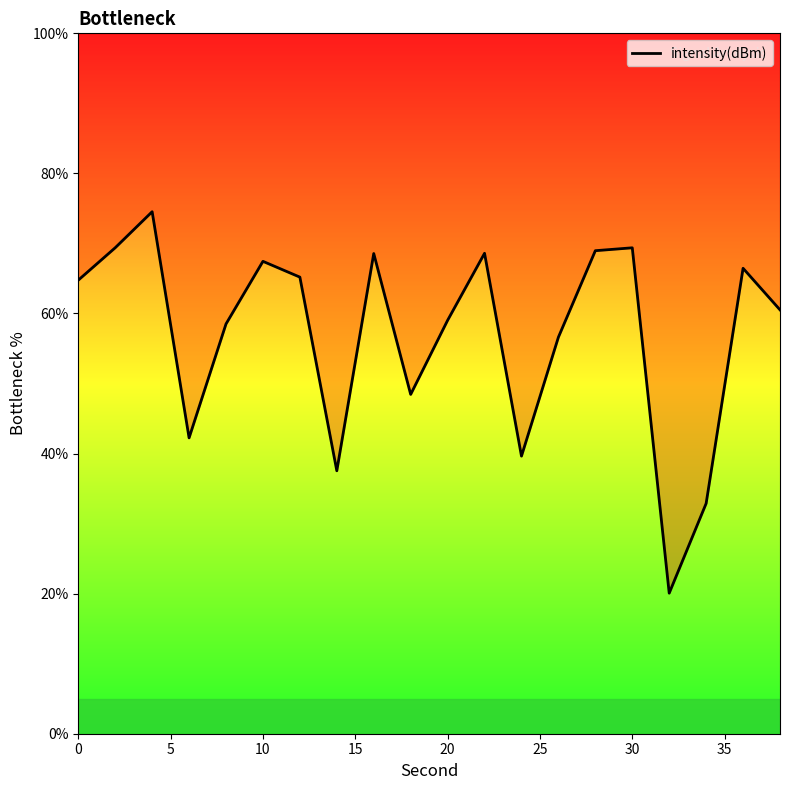

What is the smallest value displayed?

20.1